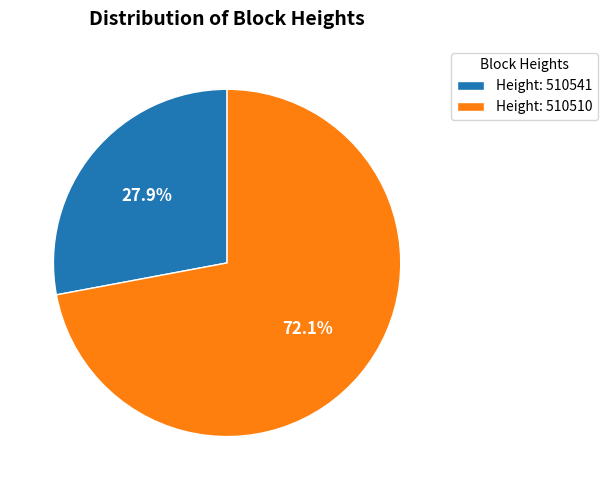

Combined, do Height: 510541 and Height: 510510 account for over 50%?

Yes